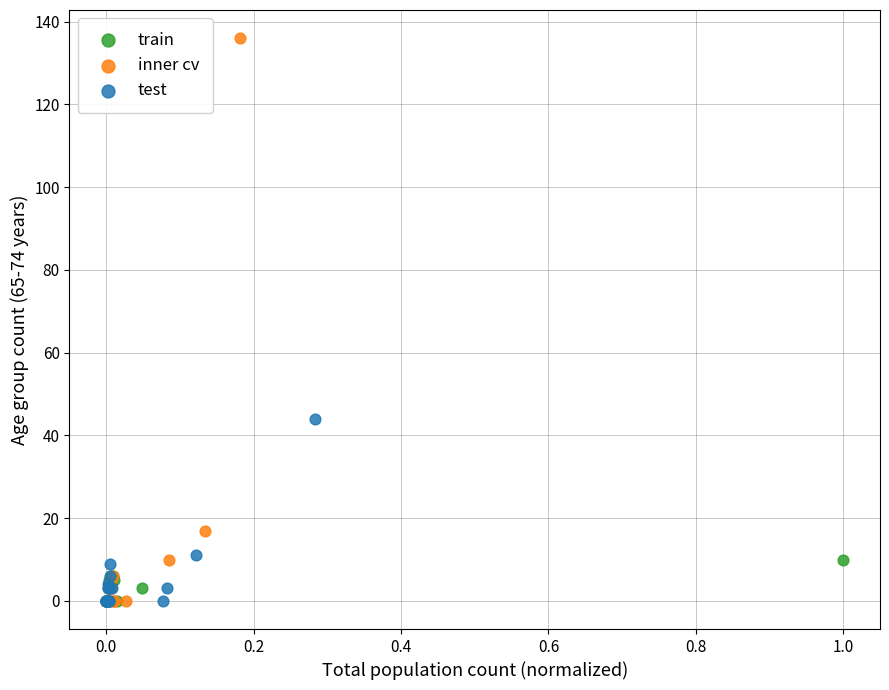

Which series has the widest spread of Y values?

inner cv